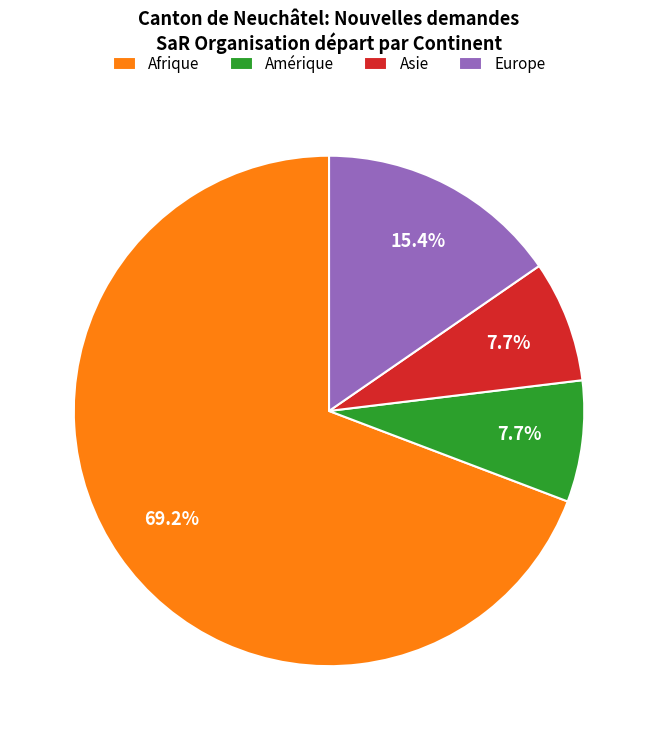

Which has a higher value, Europe or Amérique?

Europe